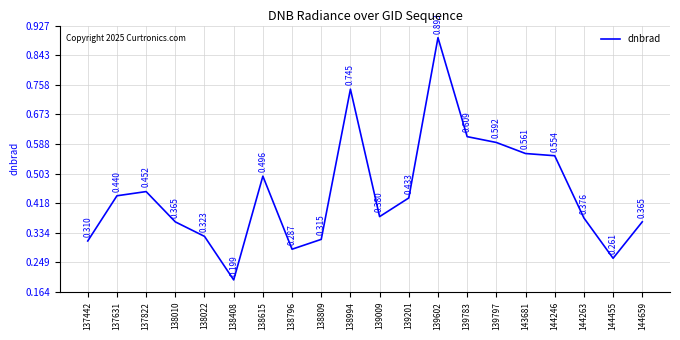

How many lines are shown in the chart?

1